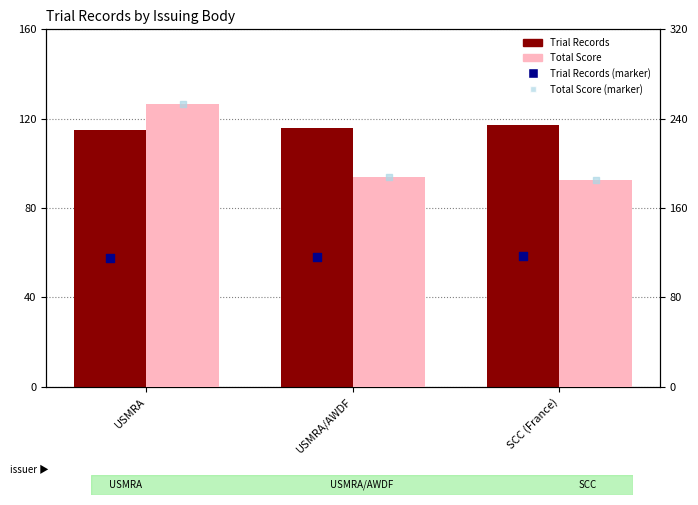

Is the value of Trial Records at SCC (France) greater than the value of Total Score (rank) at USMRA?

No